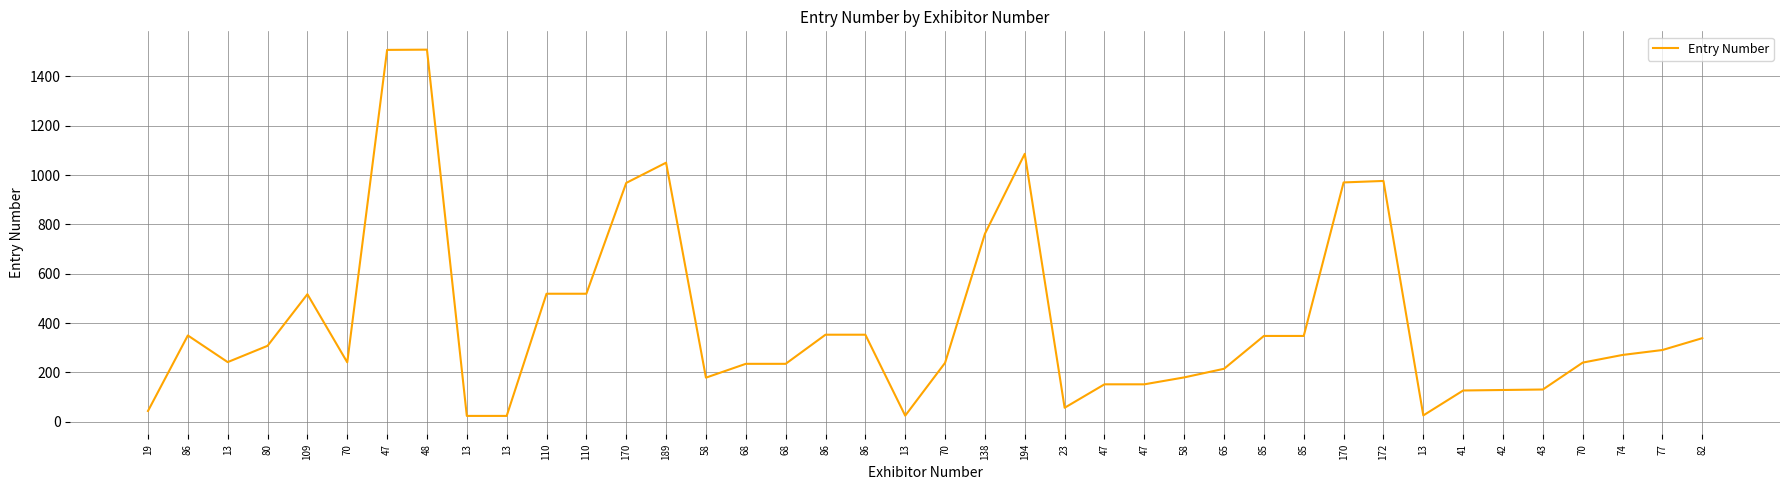

List the labels in order of value, smallest first.

13, 13, 13, 13, 19, 23, 41, 42, 43, 47, 47, 58, 58, 65, 68, 68, 70, 70, 70, 13, 74, 77, 80, 82, 85, 85, 86, 86, 86, 109, 110, 110, 138, 170, 170, 172, 189, 194, 47, 48